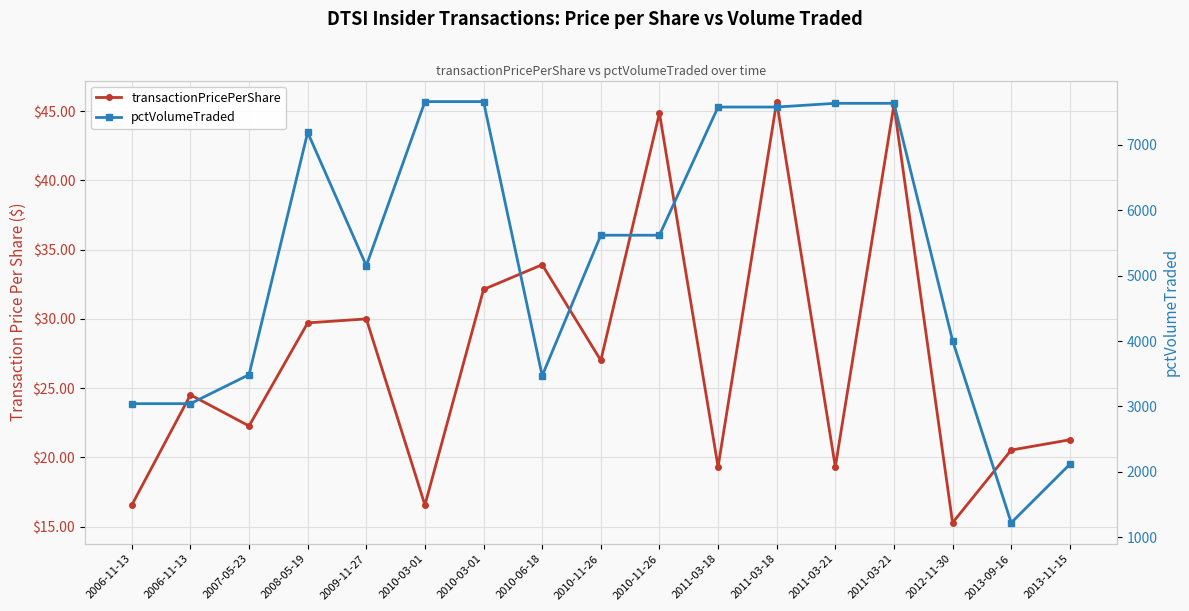

What is the difference between the second highest and minimum values in the pctVolumeTraded series?

6443.0